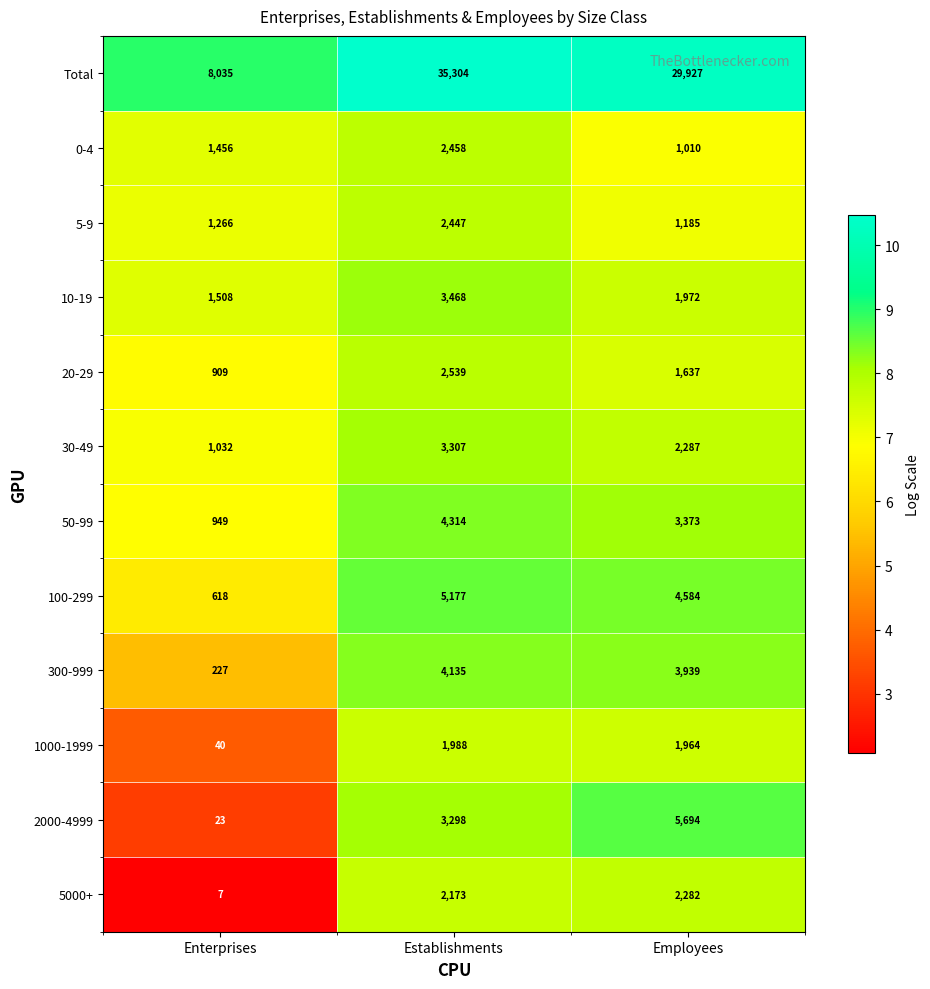

The 50-99 series shows 4652 at Employees. True or false?

False